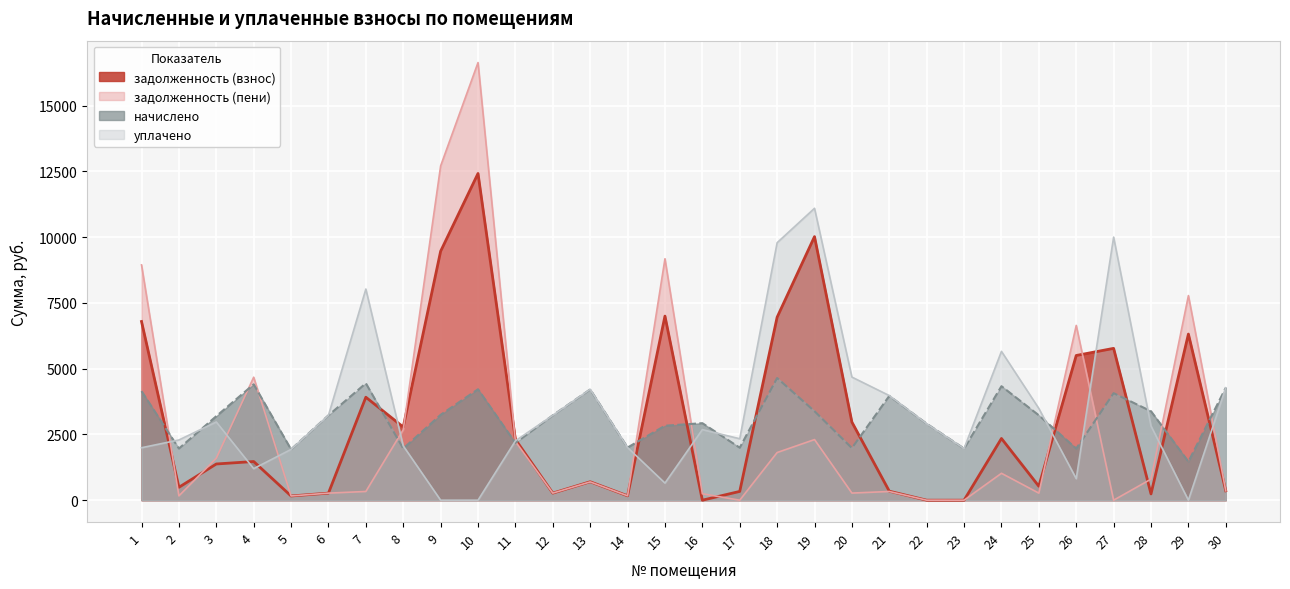

Which category has the highest value in the задолженность (взнос) series?

10